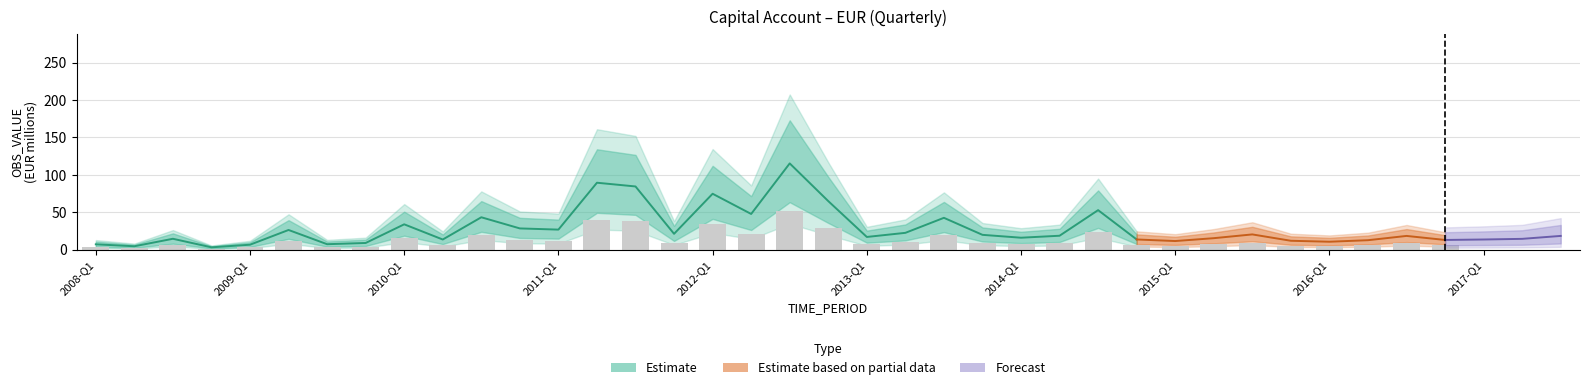

What is the sum of the values at 2010-Q2 and 2012-Q2?

61.2